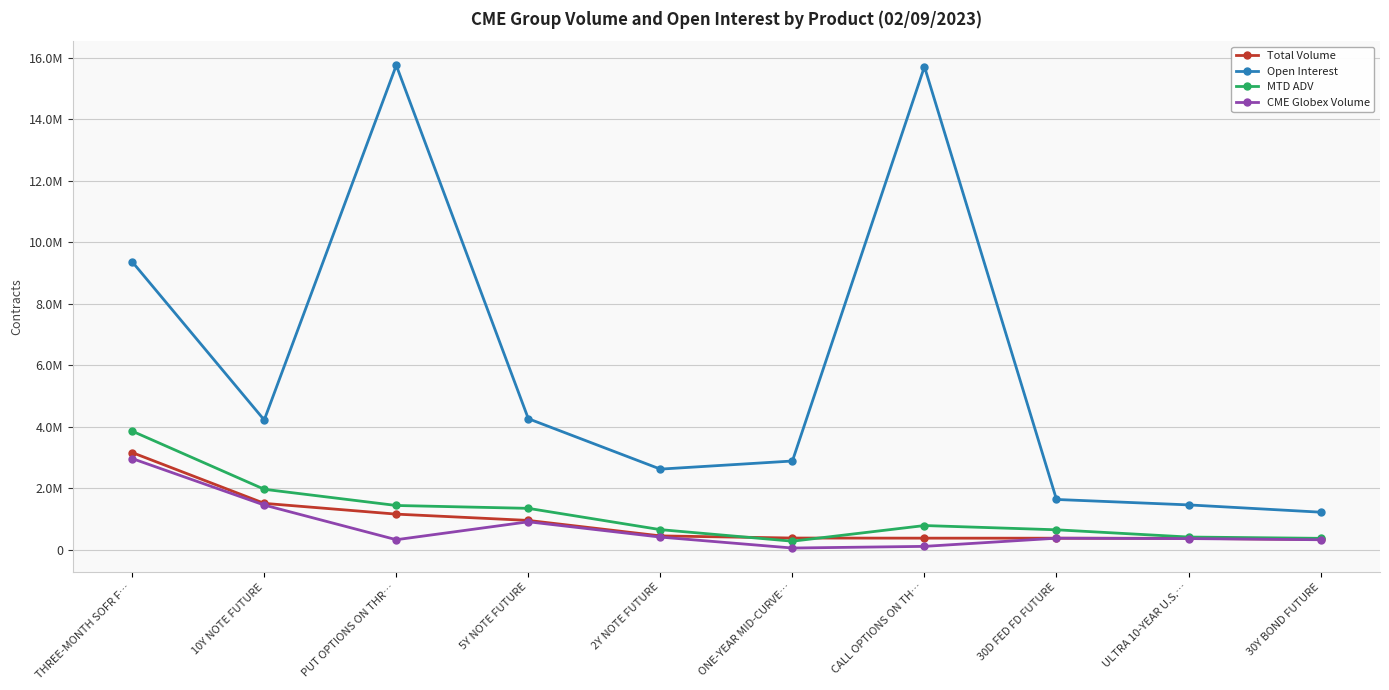

What is the difference between the second highest and second lowest values in the Open Interest series?

14256732.0